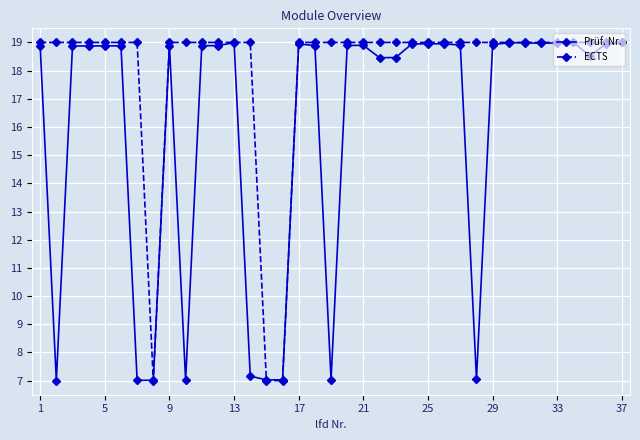

What is the value of the ECTS point at the 4th from the left?

19.0